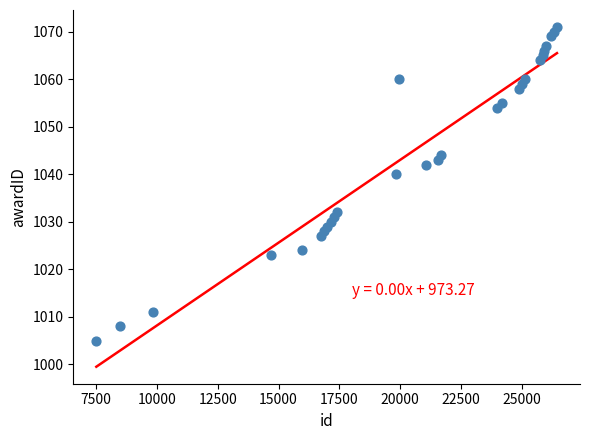

What is the range of Y values (max minus min)?

66